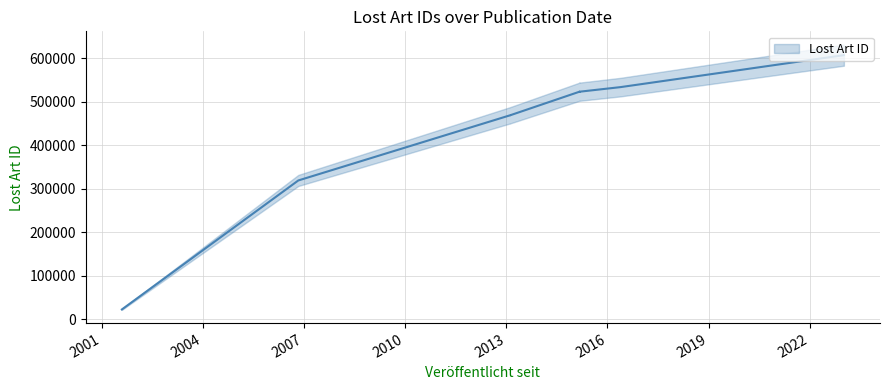

What is the label of the 4th point from the right?

2013-02-13